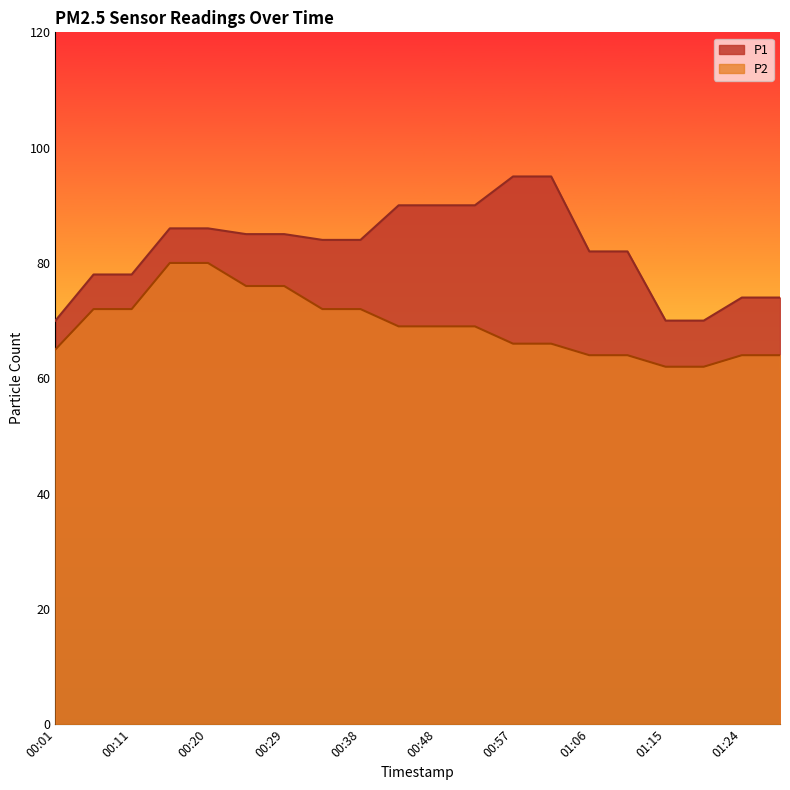

Is it true that P2 equals 64 at 01:11?

True